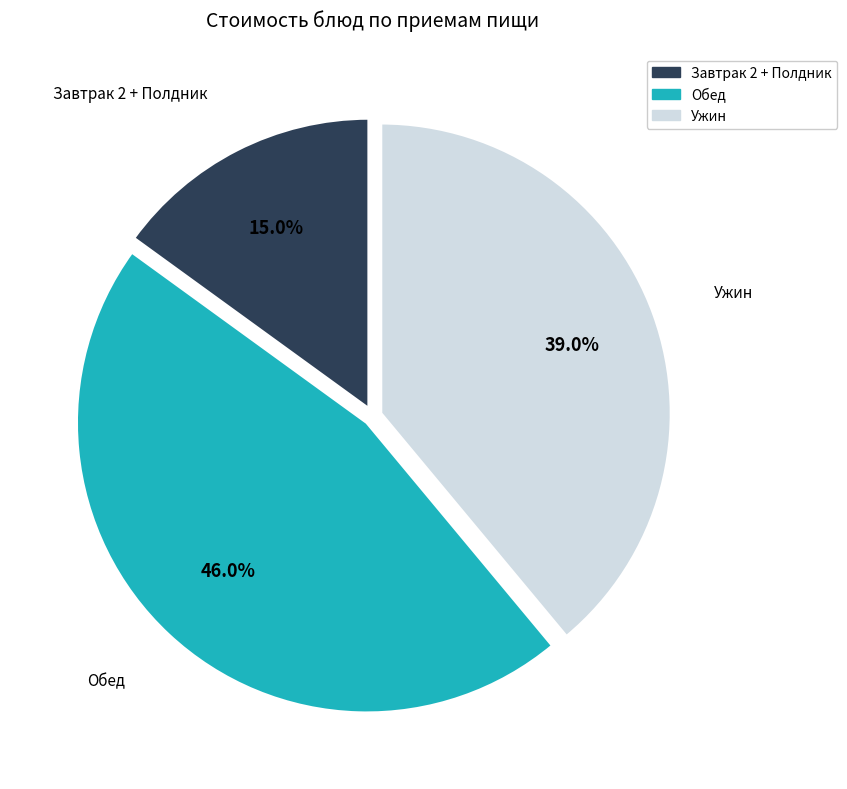

Does any single category account for the majority?

No